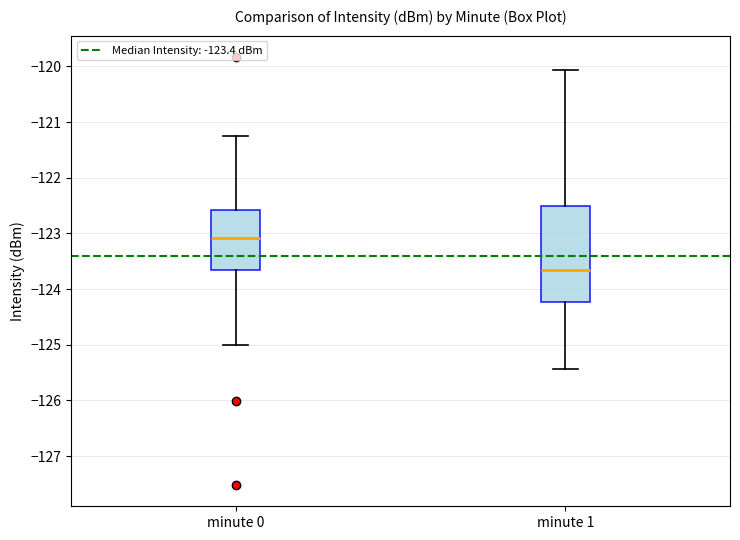

Which box's median line is the highest?

minute 0